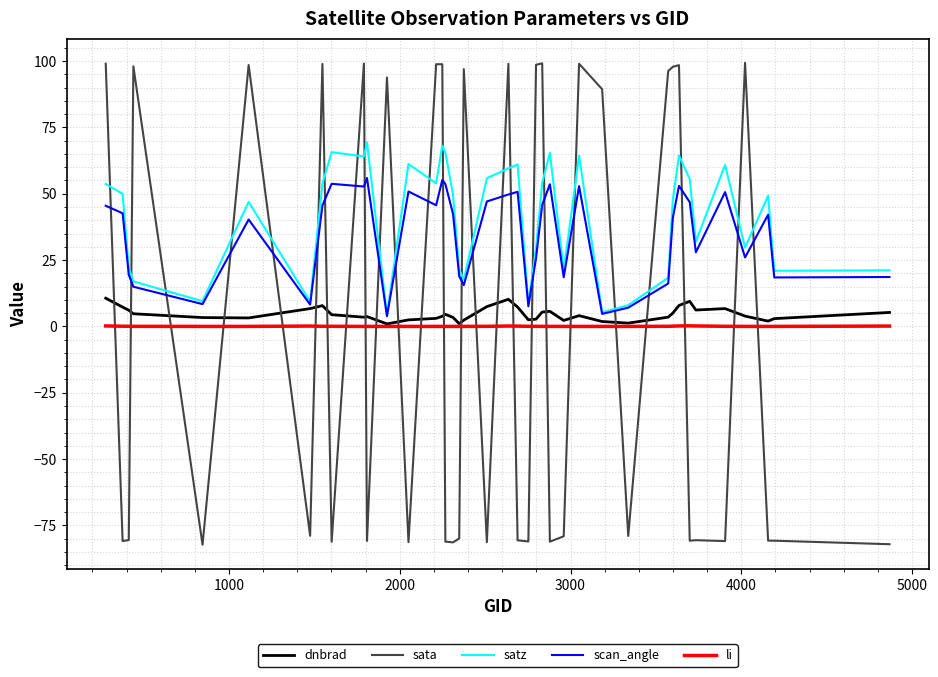

List the series in order of their peak value, highest first.

sata, satz, scan_angle, dnbrad, li